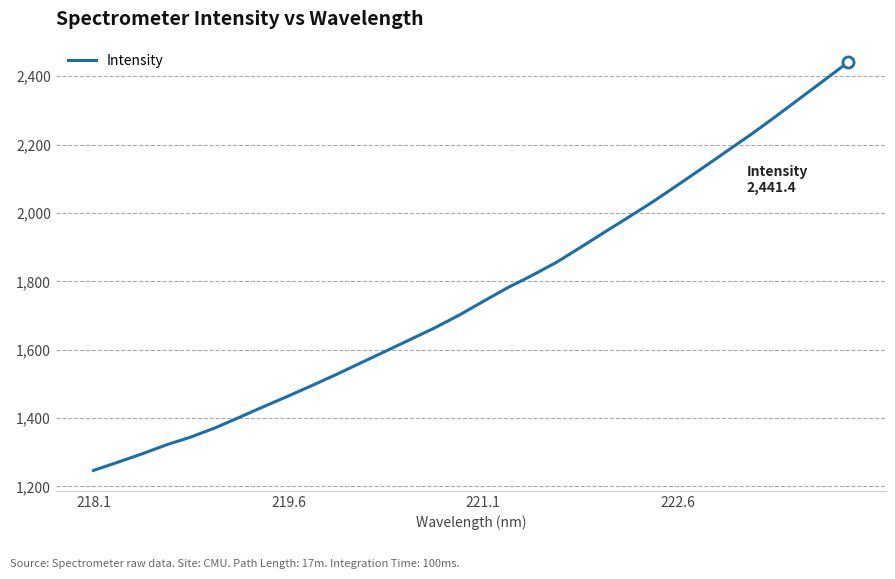

What is the difference between the maximum and minimum values?

1194.6